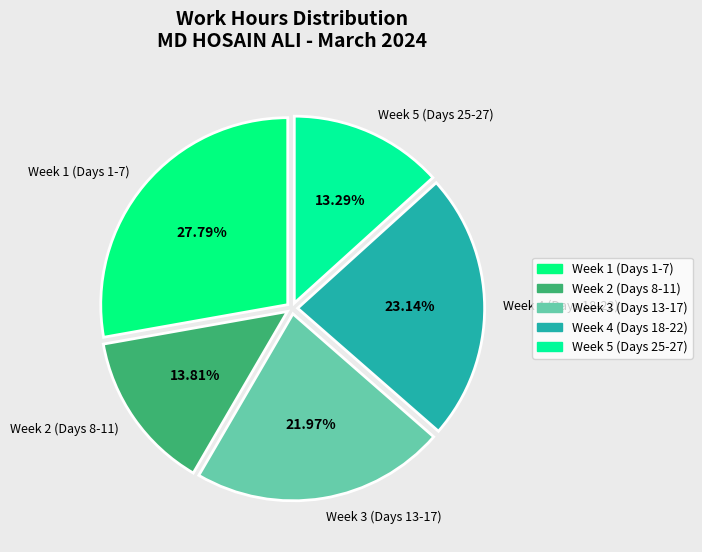

Approximately how many times larger is the value at Week 4 (Days 18-22) compared to Week 5 (Days 25-27)?

1.7